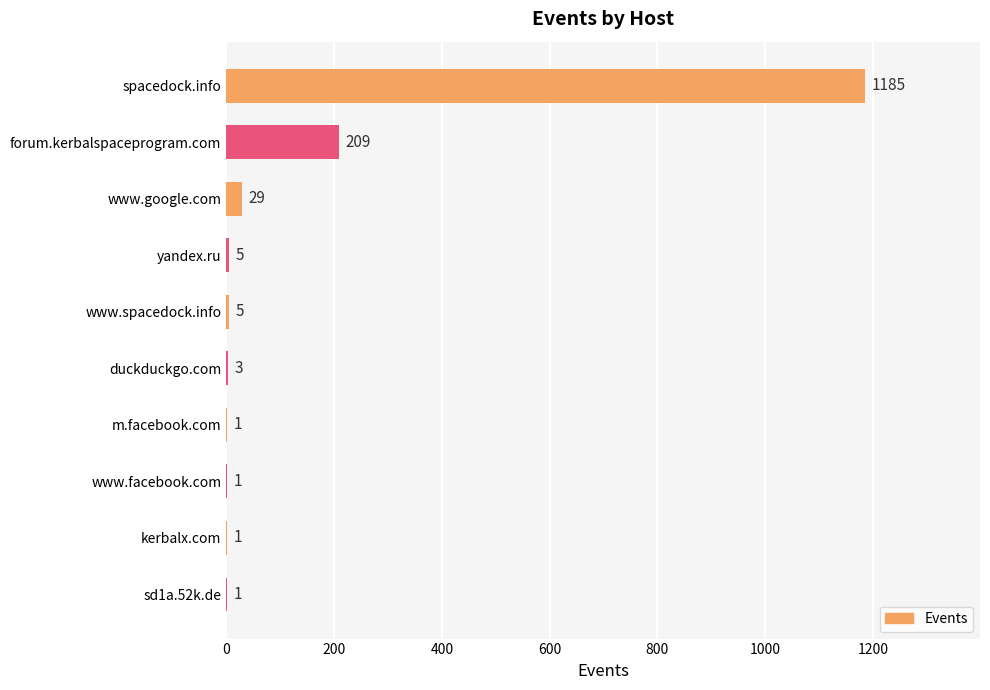

Which has a higher value, www.facebook.com or duckduckgo.com?

duckduckgo.com